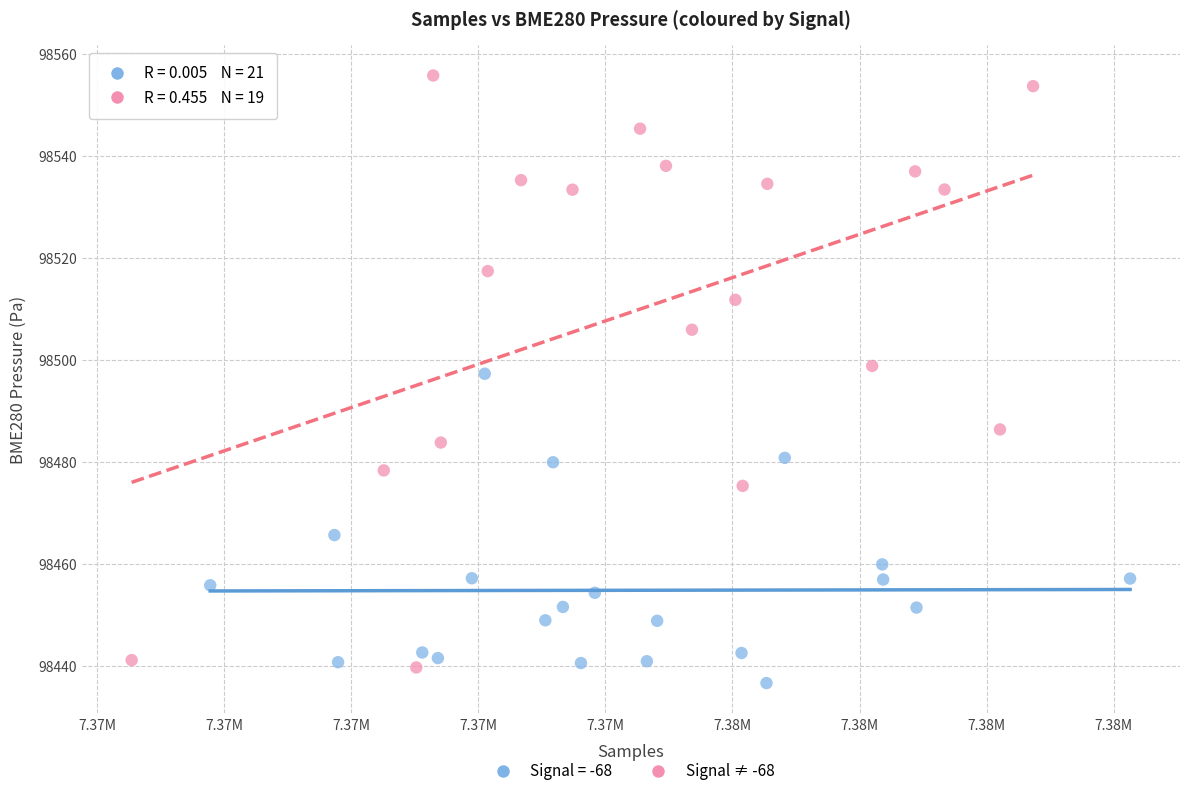

Which series has the widest spread of Y values?

Signal ≠ -68